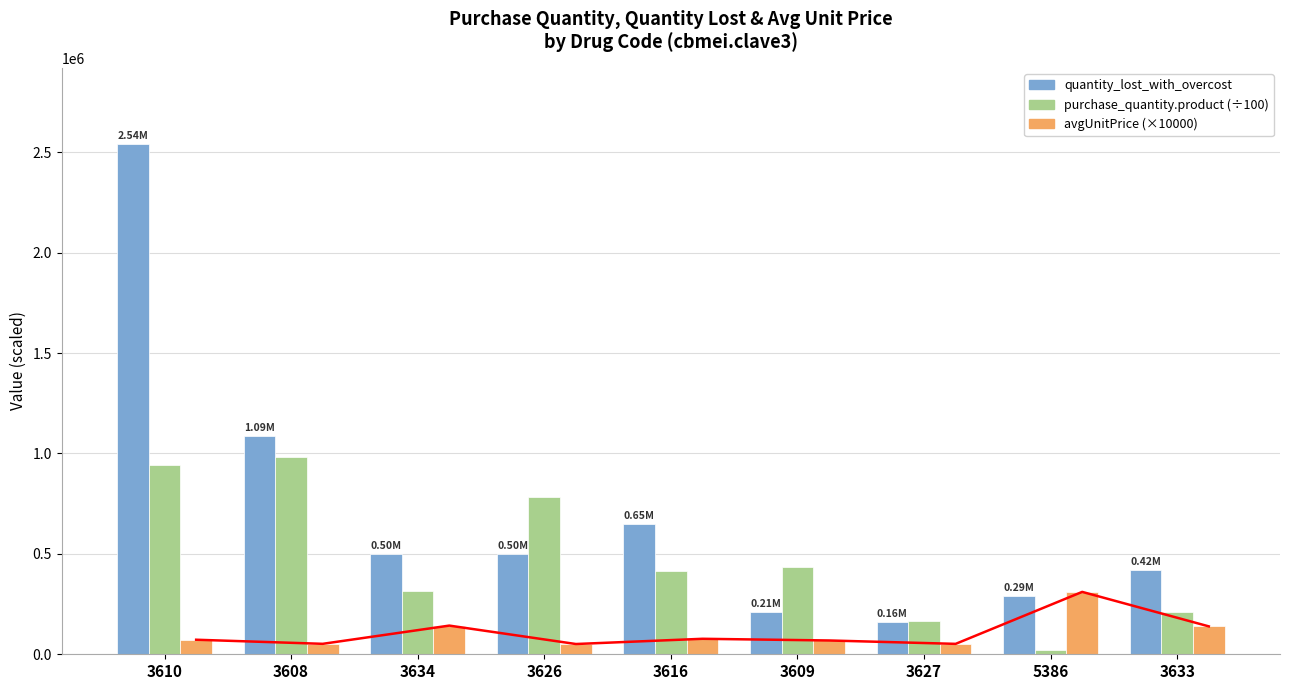

Which series has the largest range (max minus min)?

quantity_lost_with_overcost